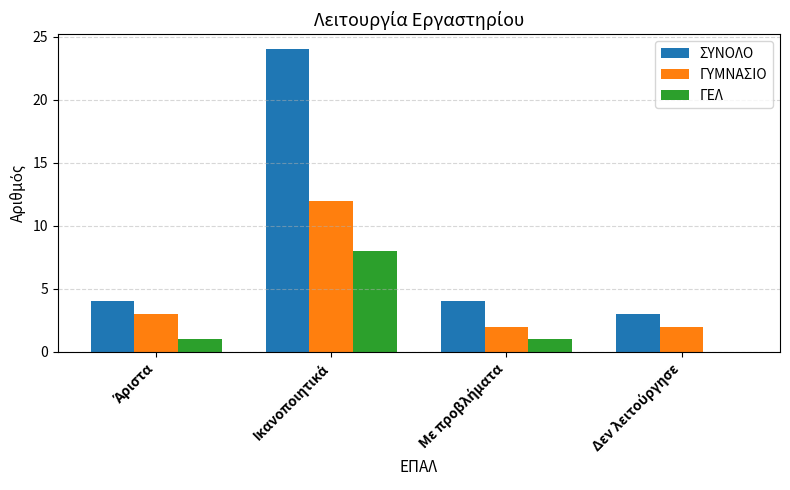

Reading left to right, what are all the values shown in this chart?

ΣΥΝΟΛΟ: 4	24	4	3
ΓΥΜΝΑΣΙΟ: 3	12	2	2
ΓΕΛ: 1	8	1	0